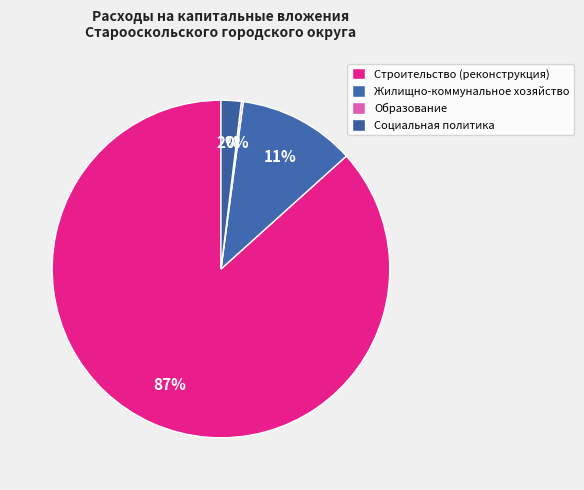

Approximately how many times larger is the value at Строительство (реконструкция) compared to Социальная политика?

44.9